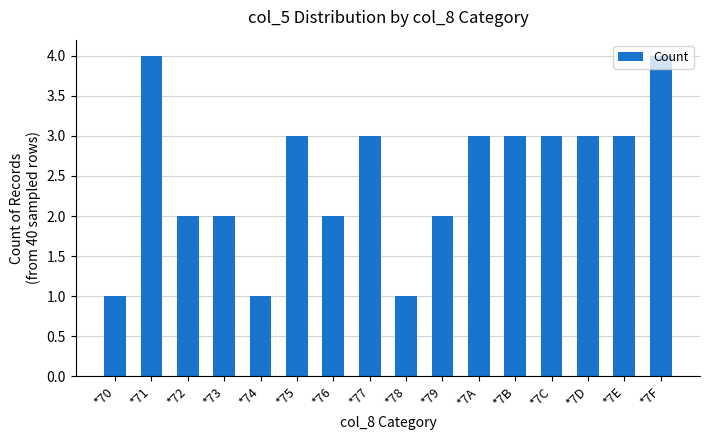

Between *7D and *7F, which is larger?

*7F